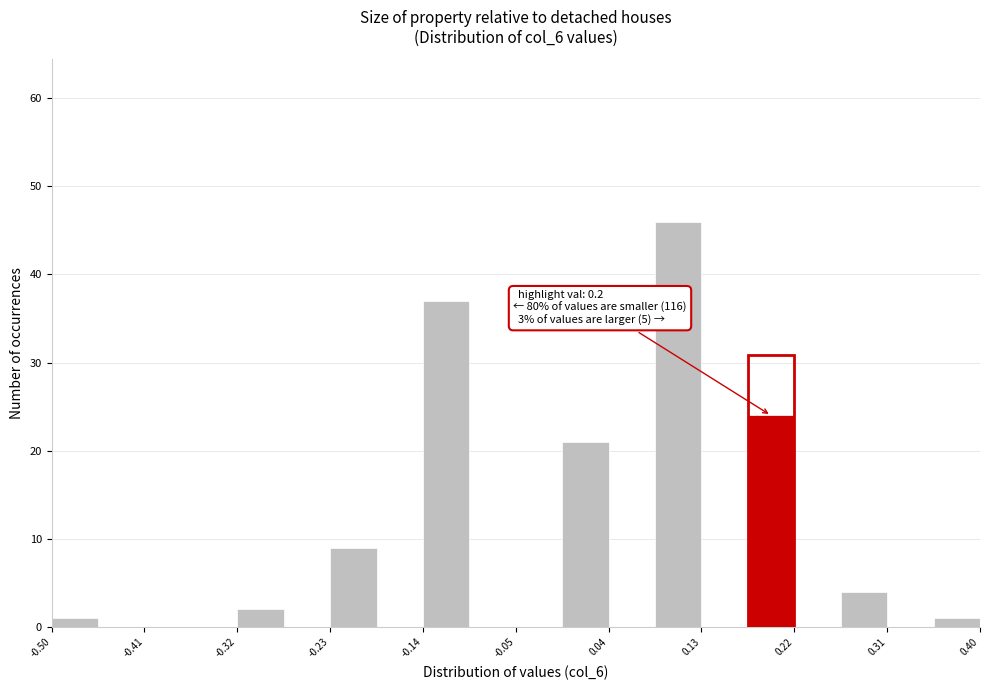

Over which range of the x-axis is the bar tallest?

0.085 to 0.130